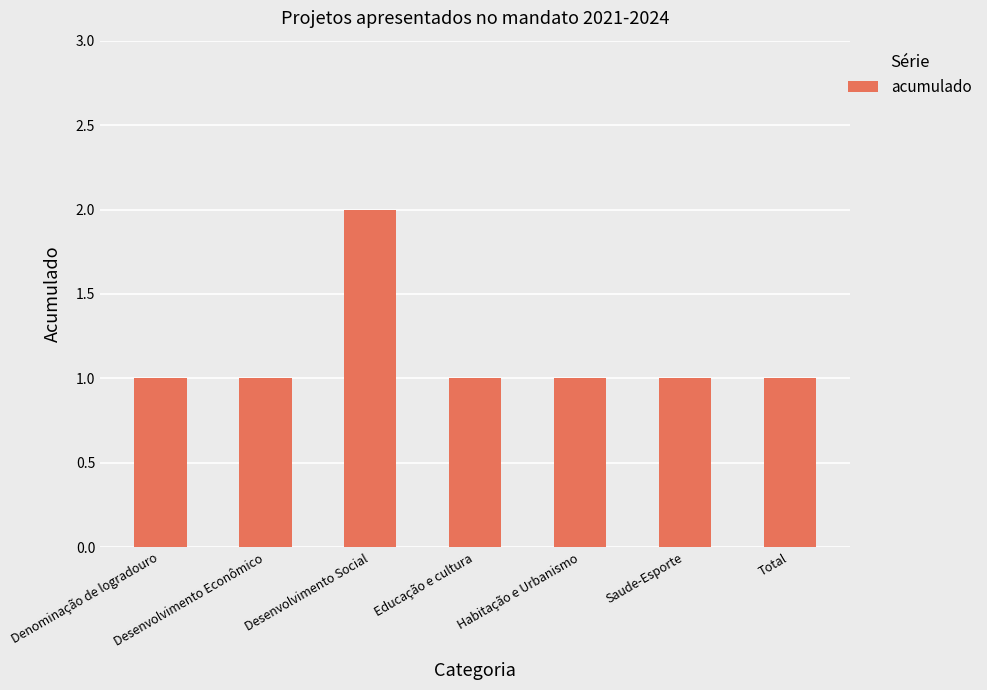

What is the greatest value displayed?

2